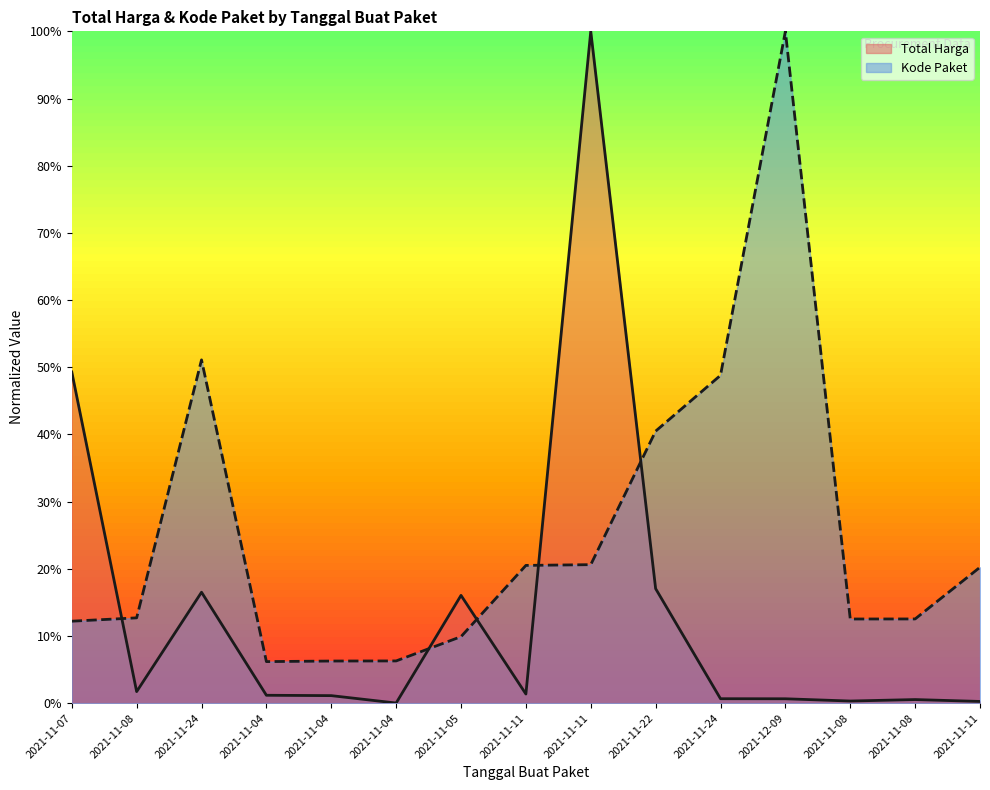

Is it true that Kode Paket equals 0.1 at 2021-11-08?

True